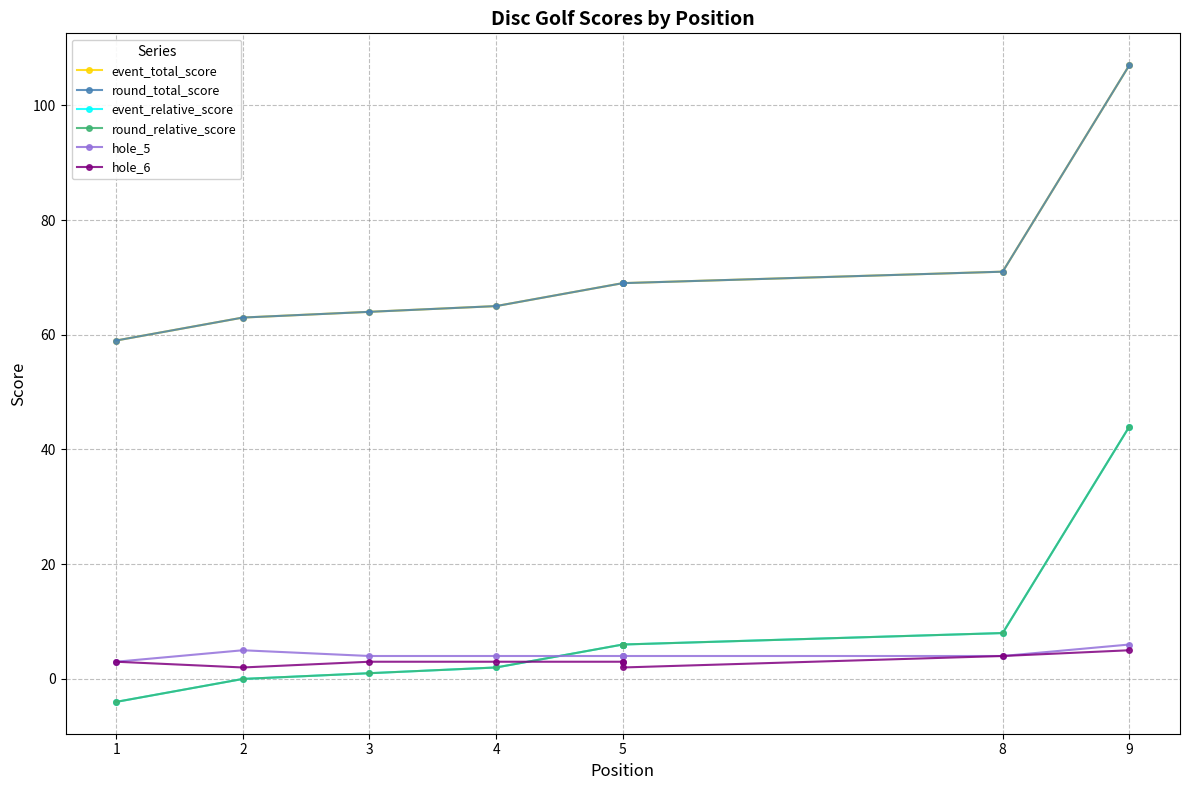

What are all the series names shown in the legend?

event_total_score, round_total_score, event_relative_score, round_relative_score, hole_5, hole_6